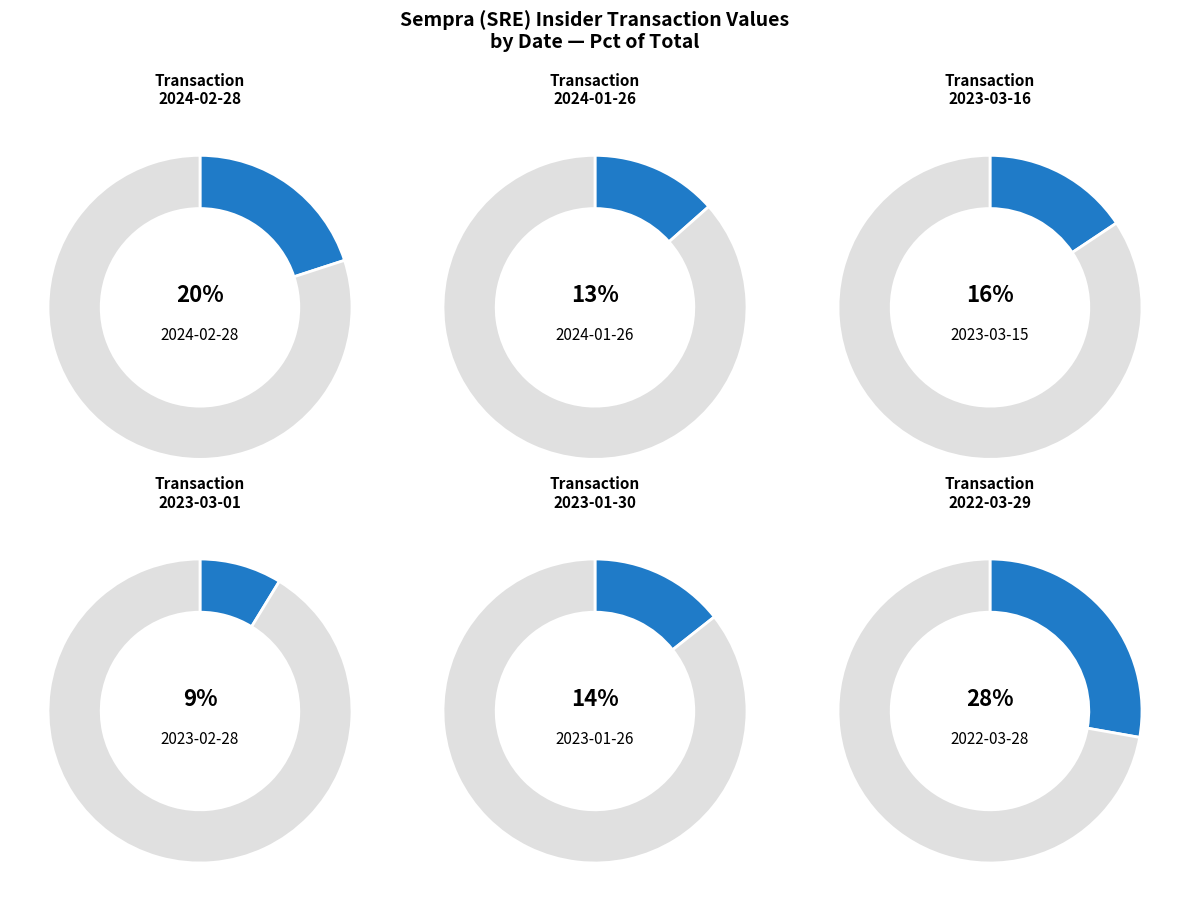

What percentage is the 2023-01-30 slice, to the nearest percent?

14%